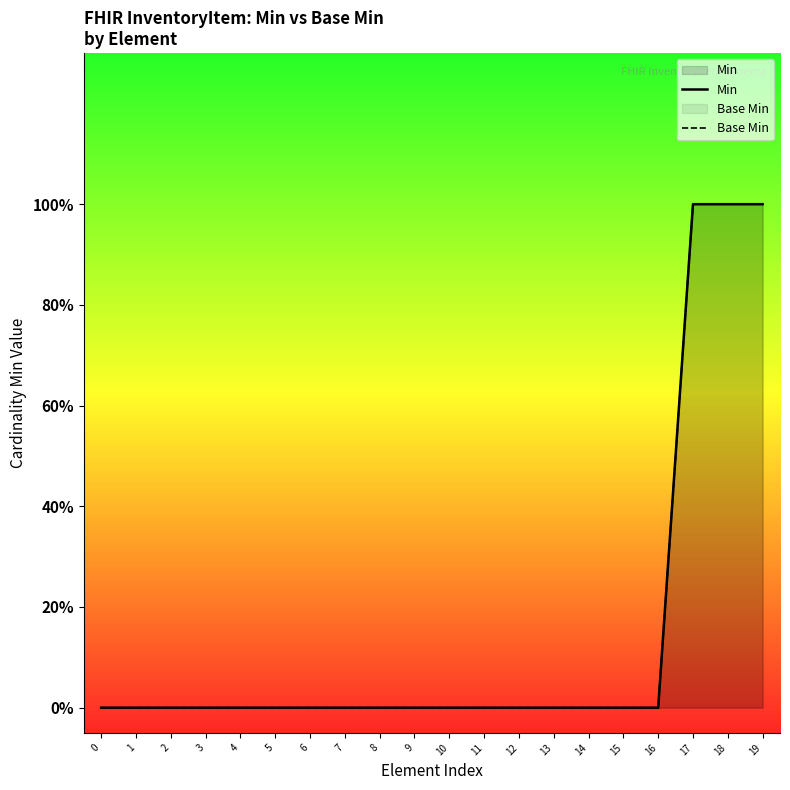

Reading left to right, what are all the values shown in this chart?

Min: 0=0	1=0	2=0	3=0	4=0	5=0	6=0	7=0	8=0	9=0	10=0	11=0	12=0	13=0	14=0	15=0	16=0	17=1	18=1	19=1
Base Min: 0=0	1=0	2=0	3=0	4=0	5=0	6=0	7=0	8=0	9=0	10=0	11=0	12=0	13=0	14=0	15=0	16=0	17=1	18=1	19=1